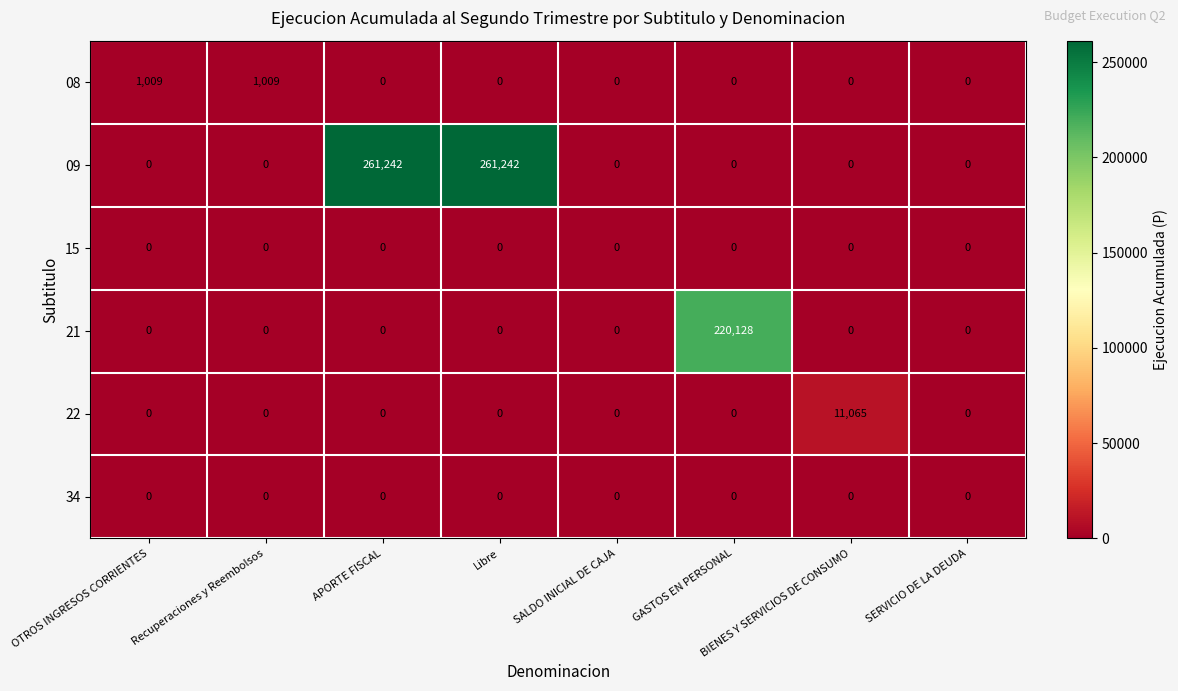

Which series changed the most between OTROS INGRESOS CORRIENTES and SERVICIO DE LA DEUDA?

08